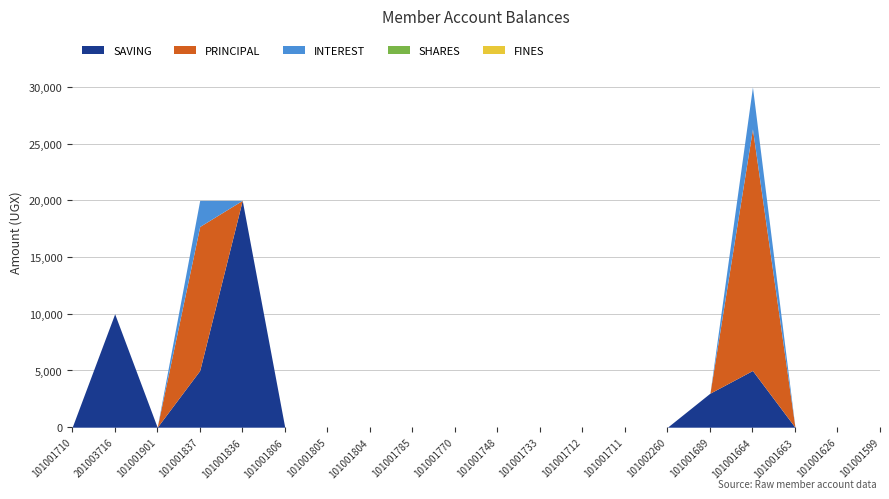

List the labels in order of SHARES value, smallest first.

101001710, 201003716, 101001901, 101001837, 101001836, 101001806, 101001805, 101001804, 101001785, 101001770, 101001748, 101001733, 101001712, 101001711, 101002260, 101001689, 101001664, 101001663, 101001626, 101001599